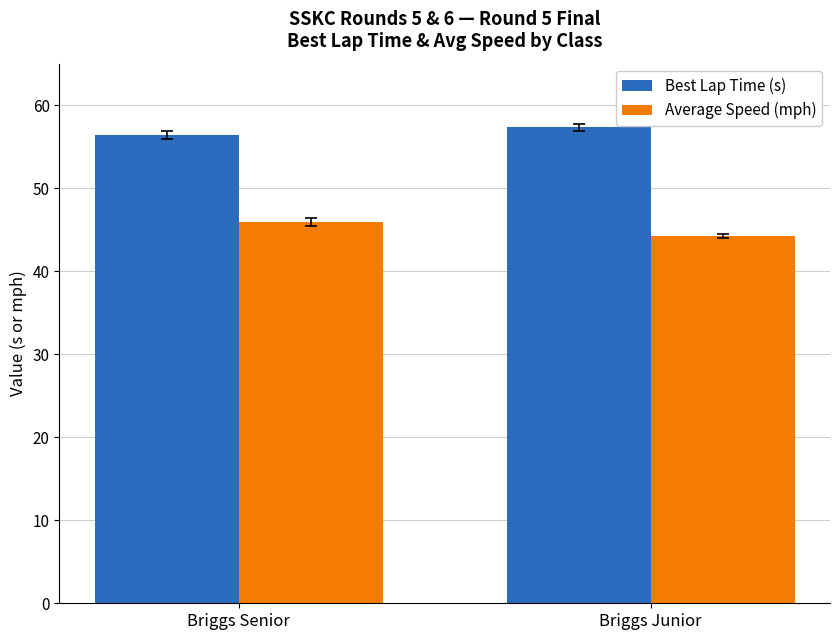

What is the spread (max minus min) of values at Briggs Junior?

13.1